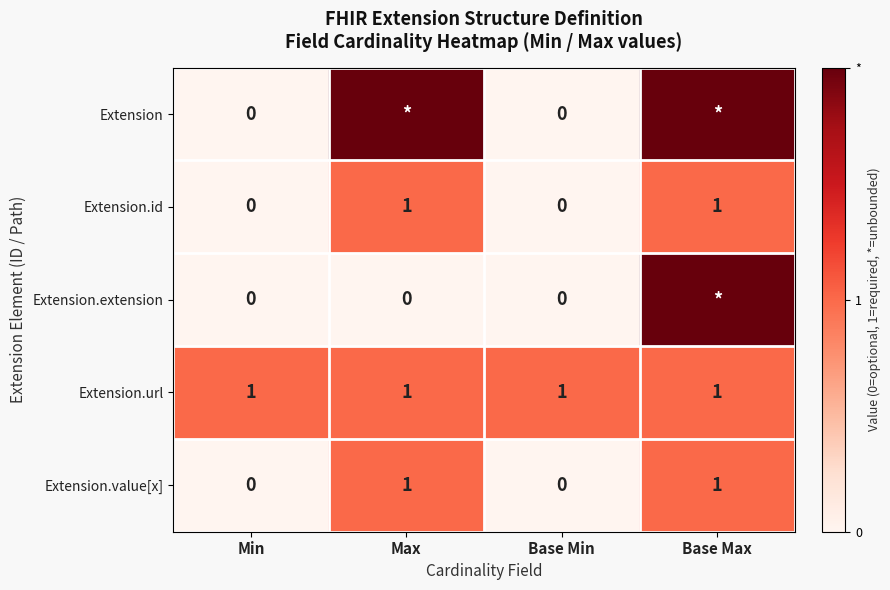

True or false: Extension.id has a value of 0 at Max.

False